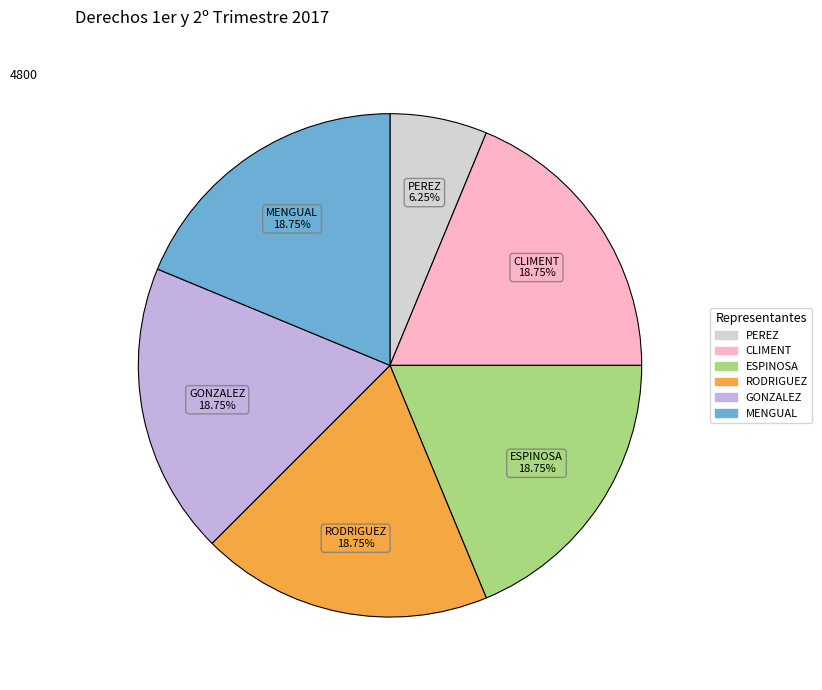

Count the number of slices in the pie.

6